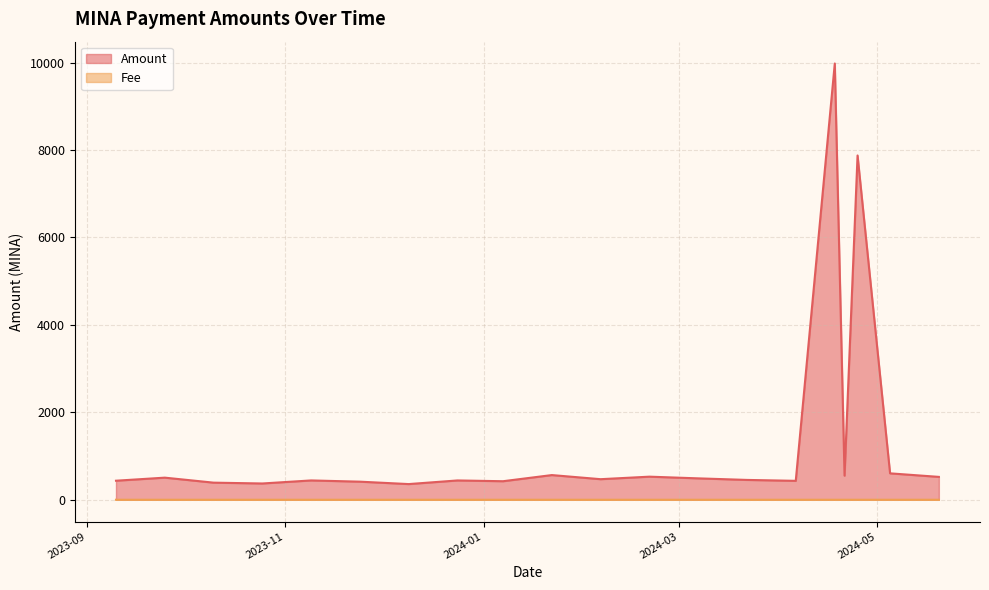

True or false: Fee has a value of 0.0 at 2024-05-20.

True